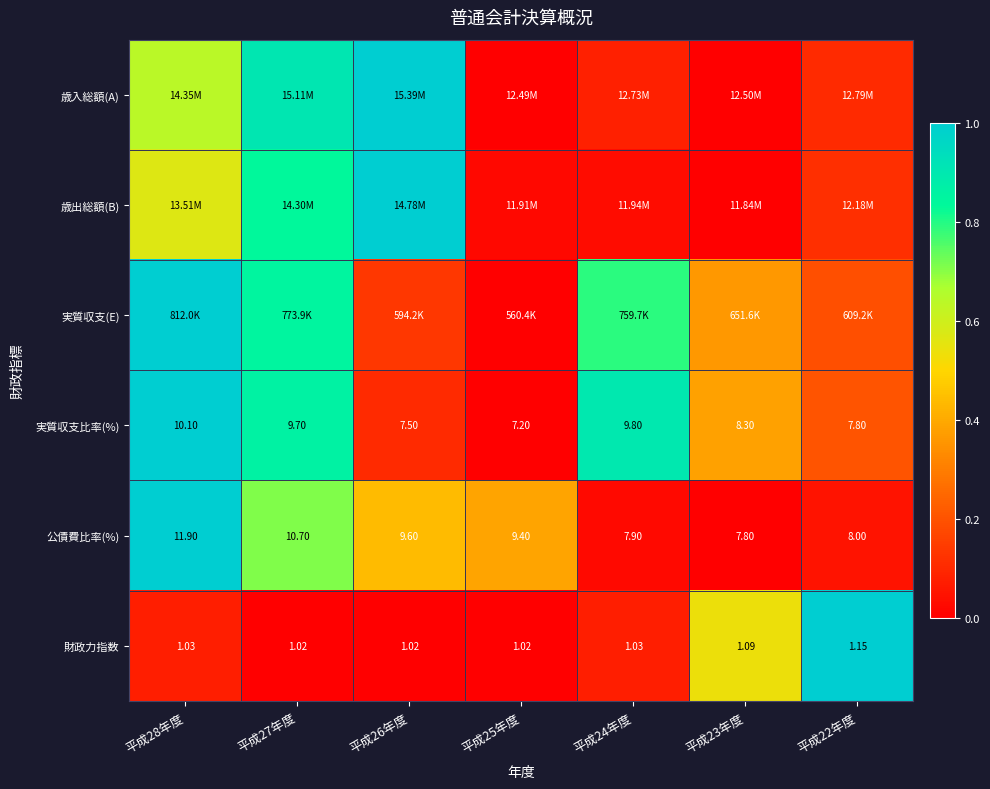

Count the number of data series in this chart.

6